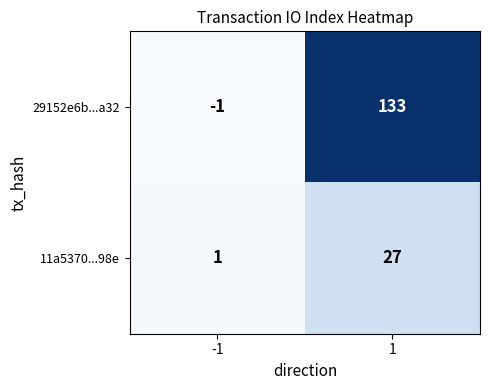

What is the maximum value shown in the chart?

133